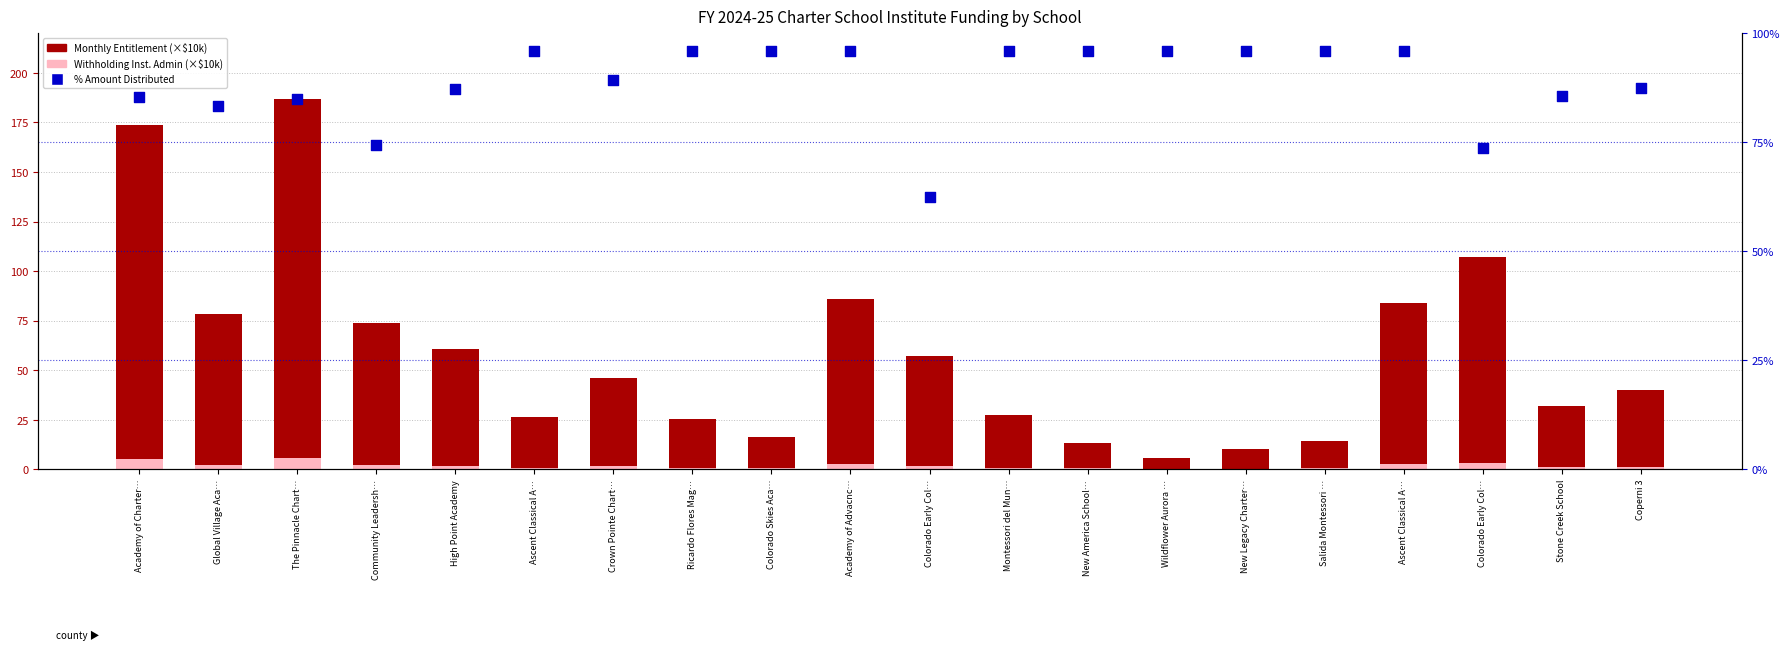

Is the value of Withholding Institute Admin (×$10k) at Colorado Early Col… greater than the value of % Amount Distributed of Monthly Entitlement at Colorado Skies Aca…?

No